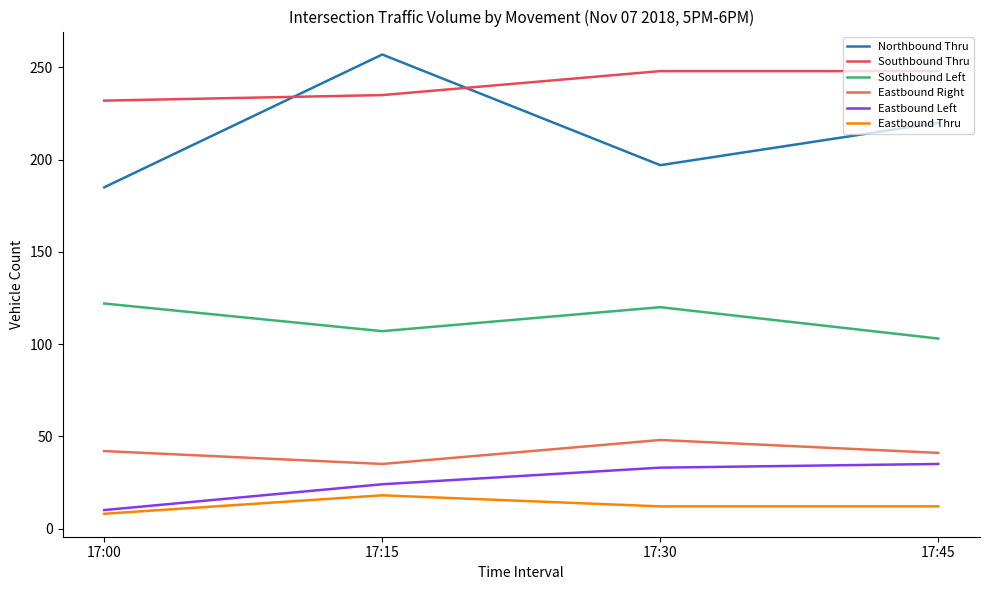

Count the Southbound Left values in the range 107 to 122.

3